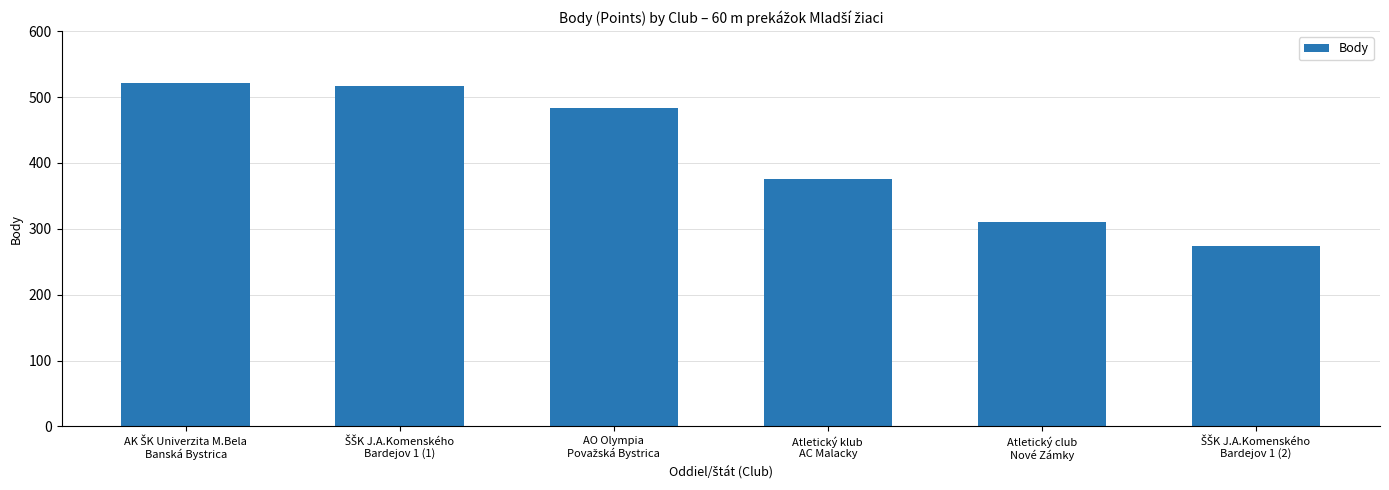

What is the difference between the second highest and second lowest values?

207